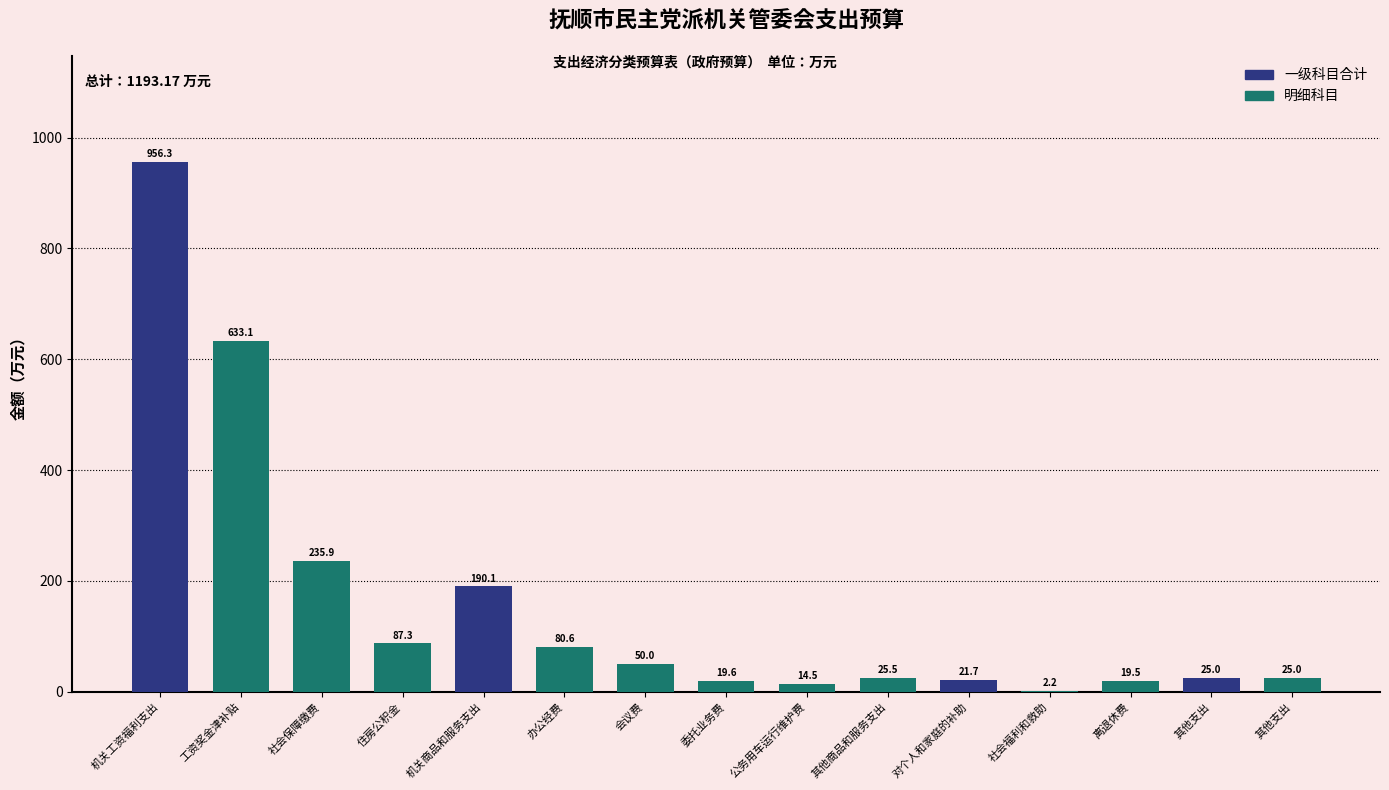

How many distinct data groups are displayed?

1